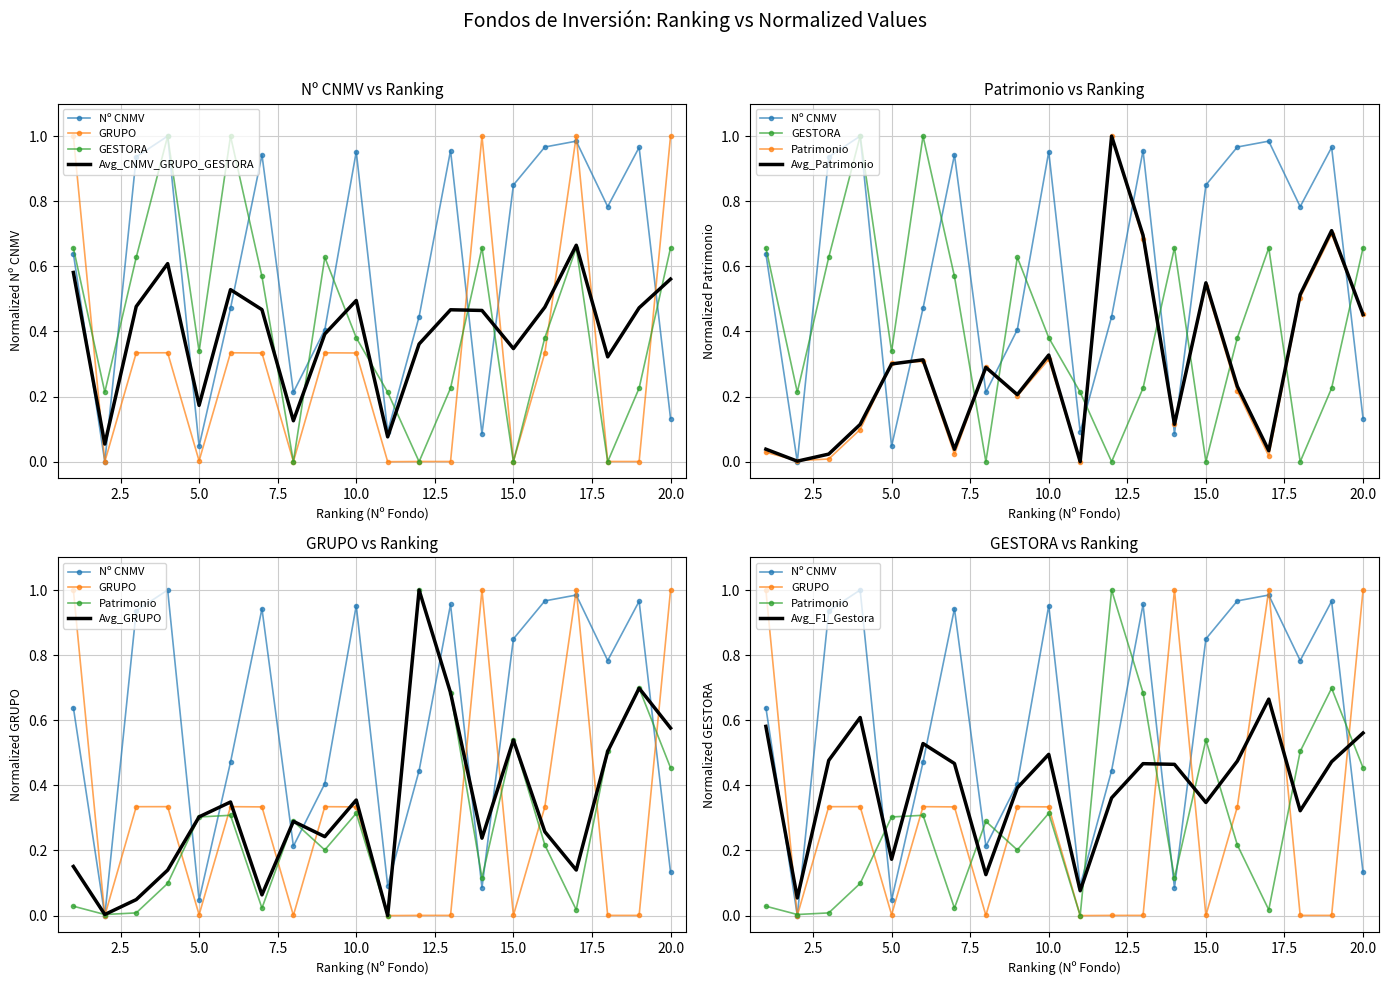

The Nº CNMV series shows 0.3 at 16. True or false?

False